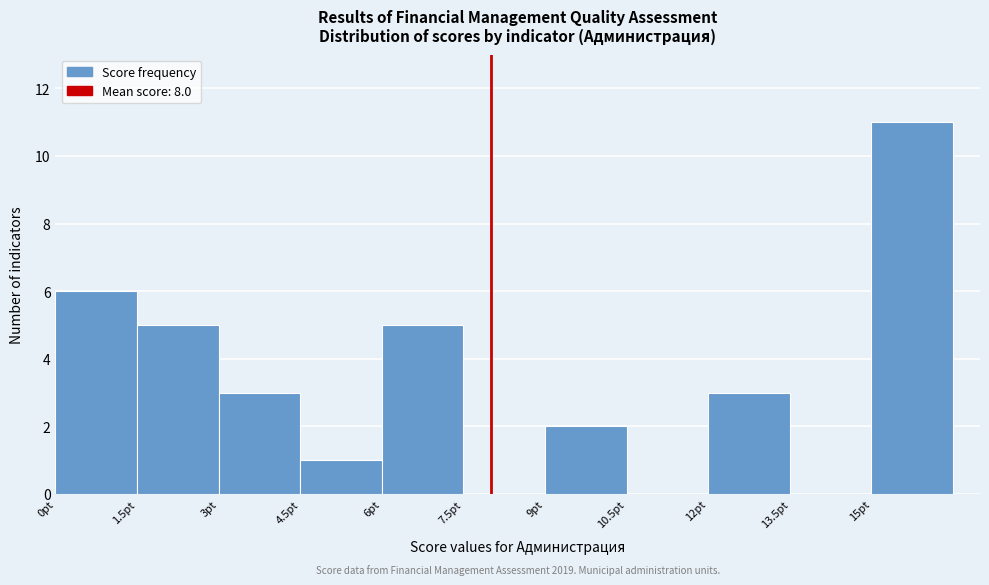

Over which range of the x-axis is the bar tallest?

15.0 to 16.5